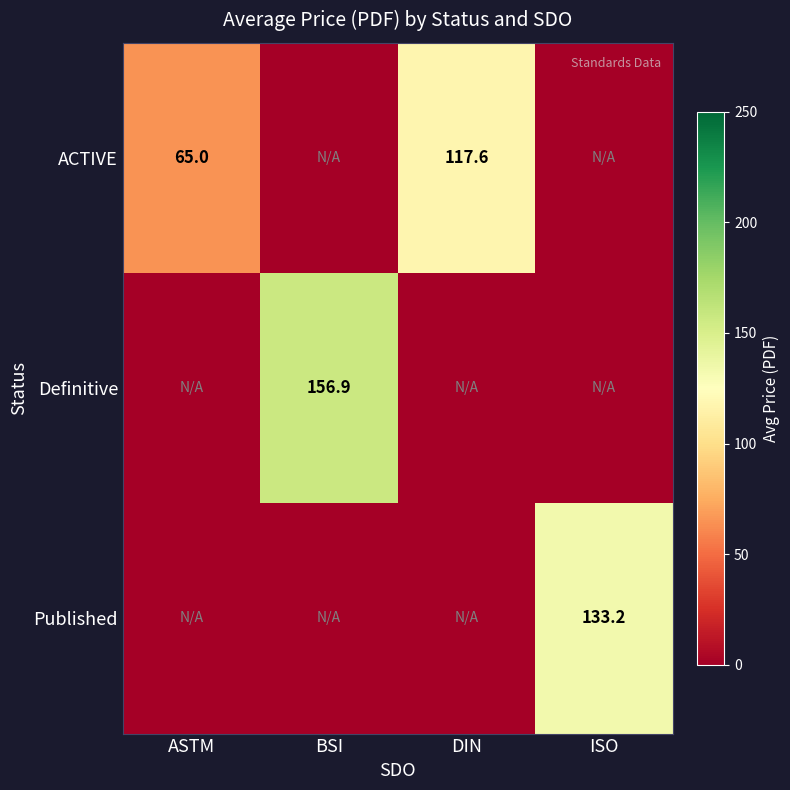

The value of Definitive at BSI is 156.9. True or false?

True